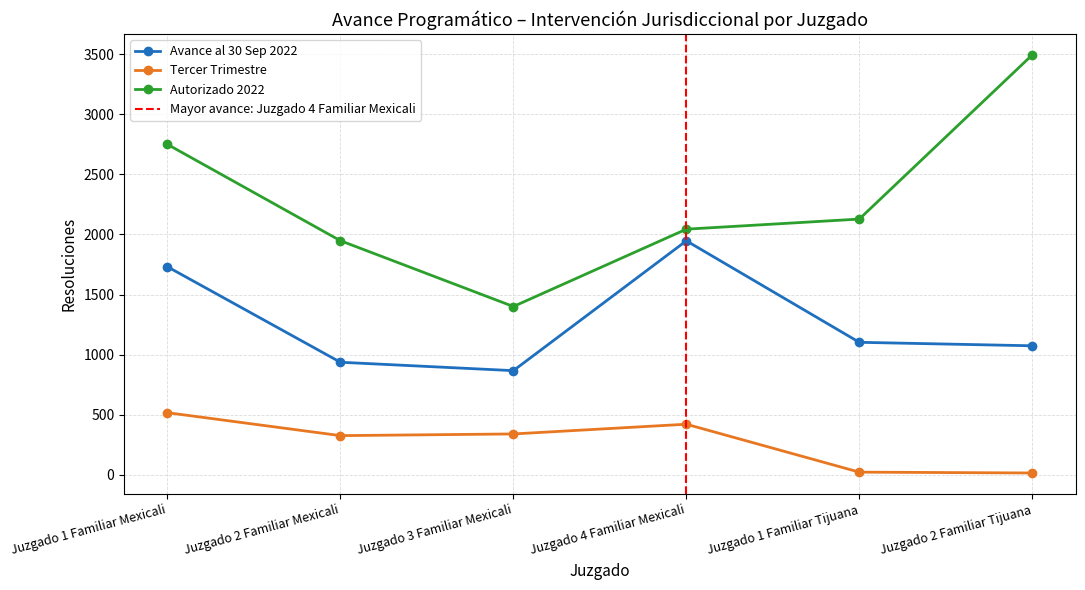

True or false: Avance al 30 Sep 2022 and Autorizado 2022 cross at least once.

False